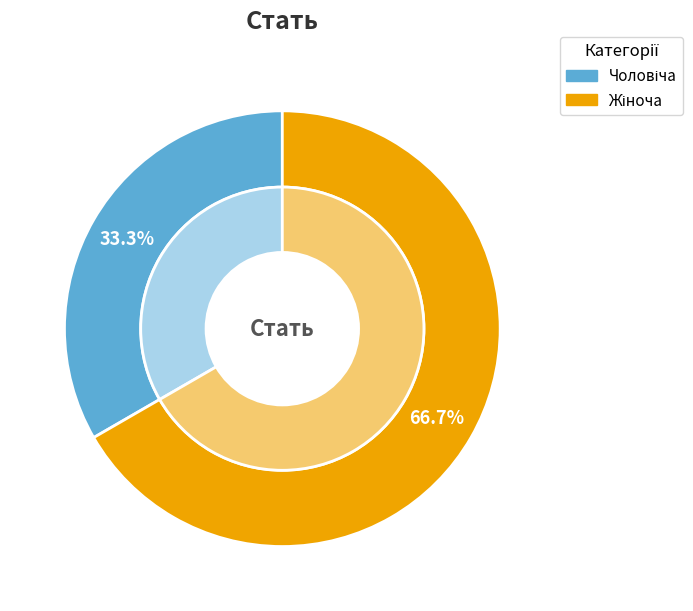

Count the number of slices in the pie.

2